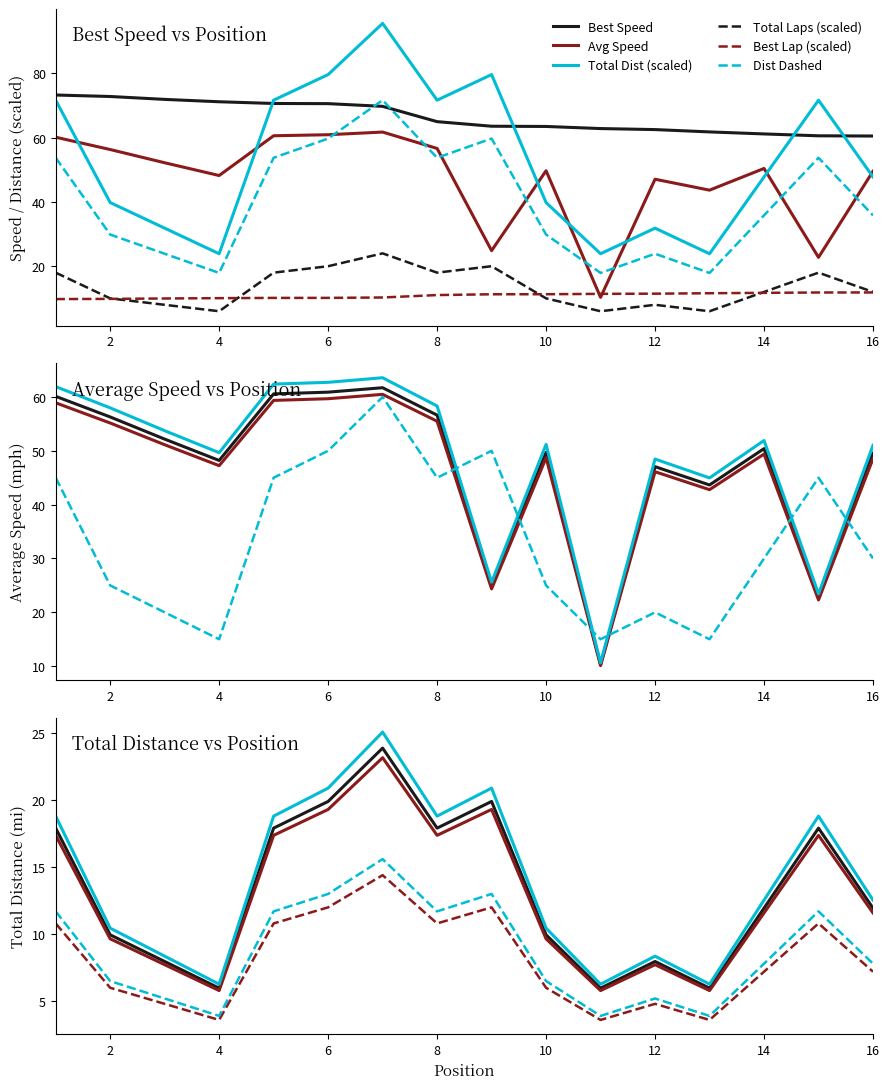

What is the spread (max minus min) of values at 2?

62.9